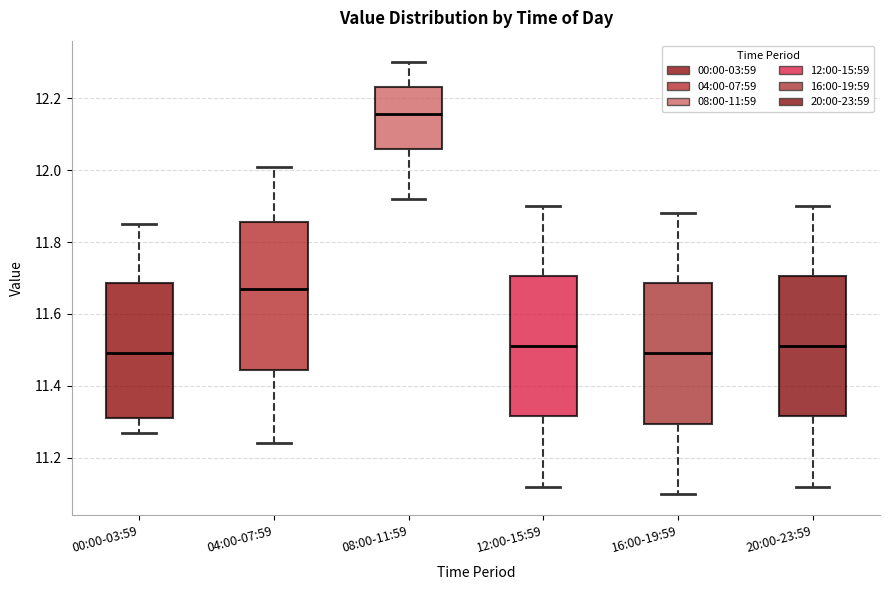

Which box is the tallest, from its lower edge to its upper edge?

04:00-07:59